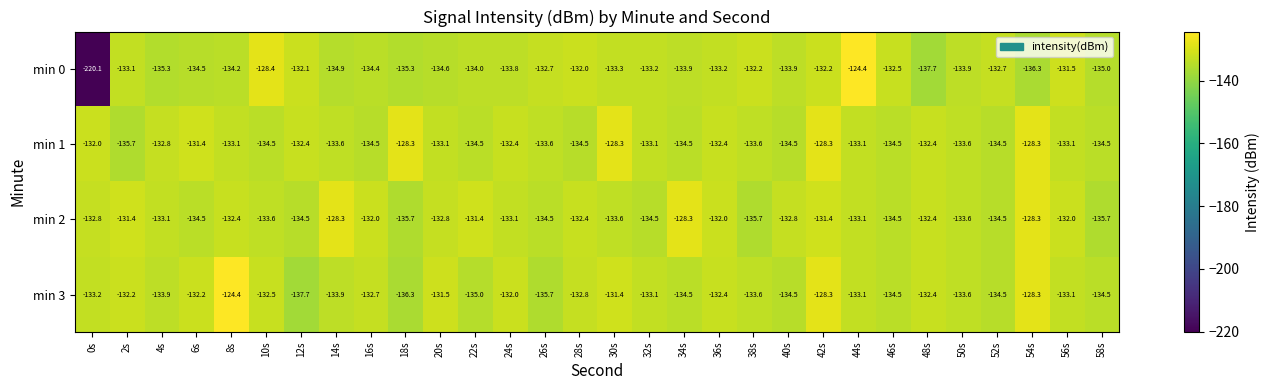

What is the maximum value shown in the chart?

-124.4